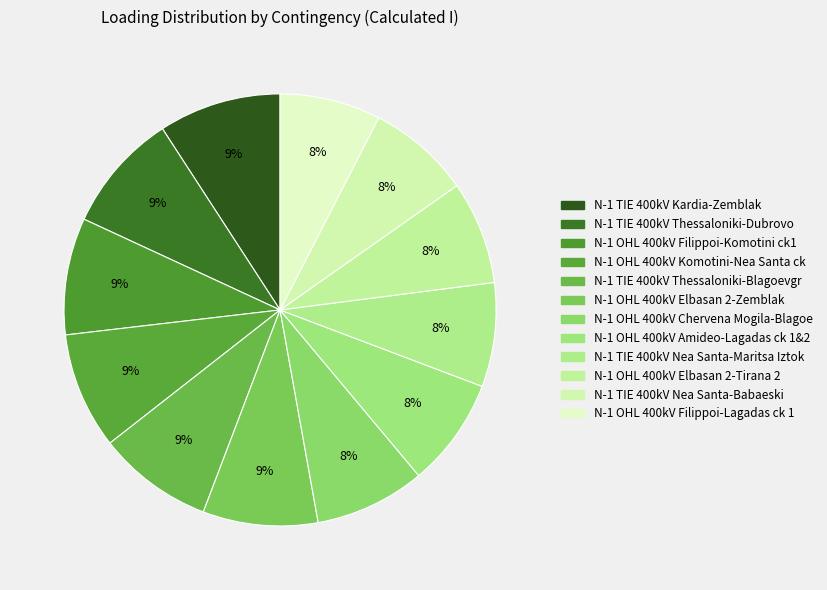

How many slices are in this pie chart?

12